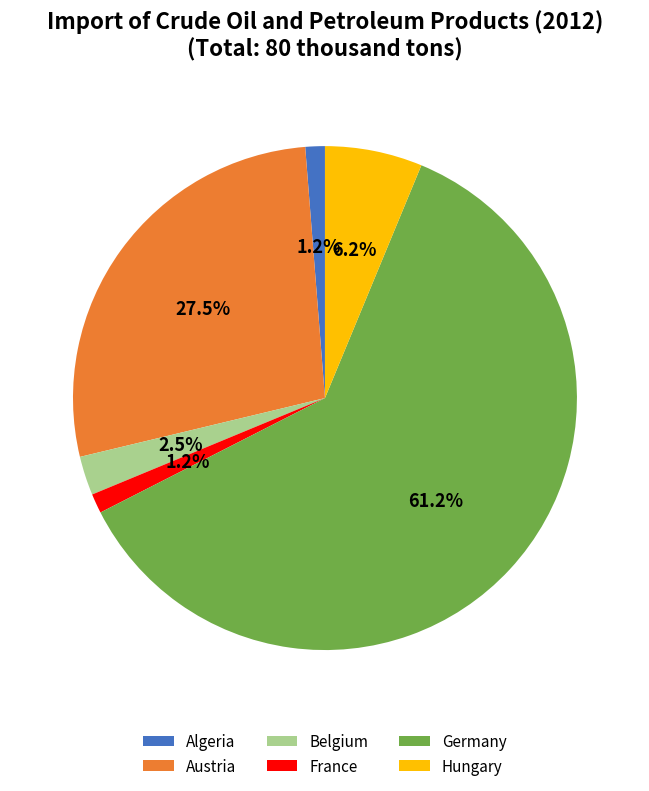

Between Austria and France, which is larger?

Austria